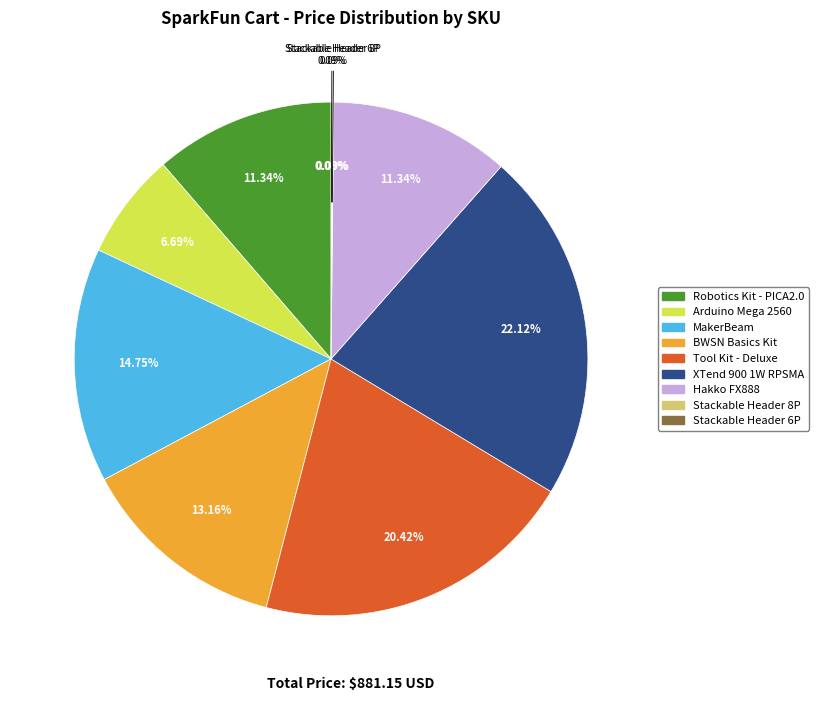

To the nearest percent, what portion does TOL-10553 represent?

11%